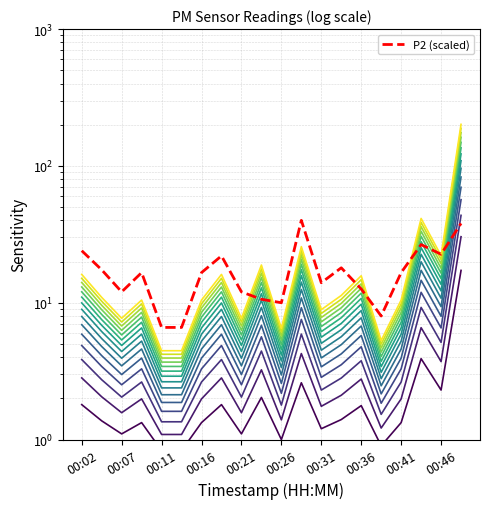

Which series has the largest range (max minus min)?

P1